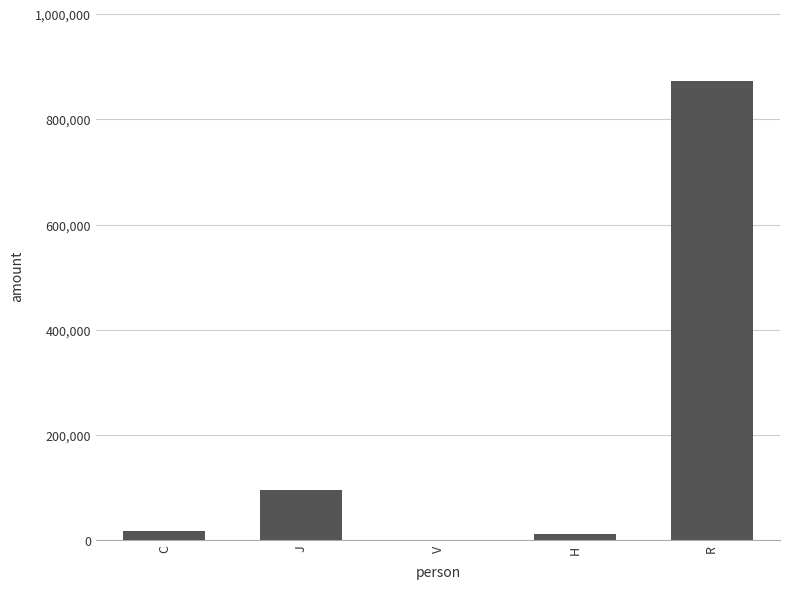

Are the bars horizontal?

No